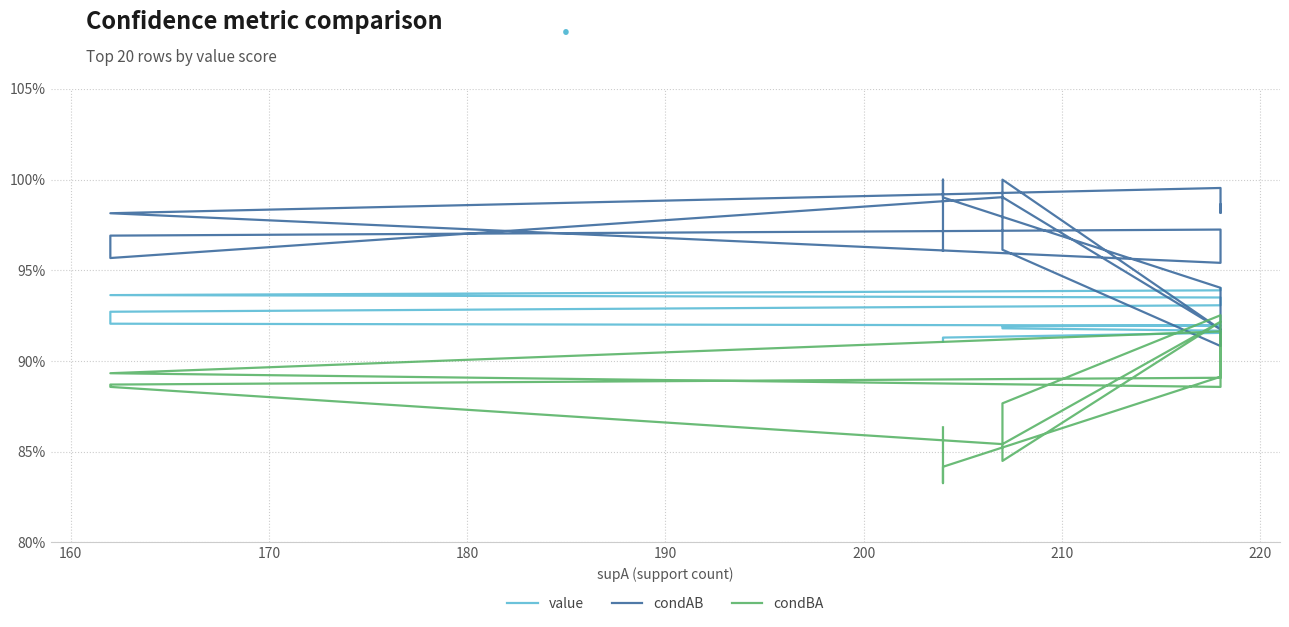

Rank the series by their average value, from highest to lowest.

condAB, value, condBA